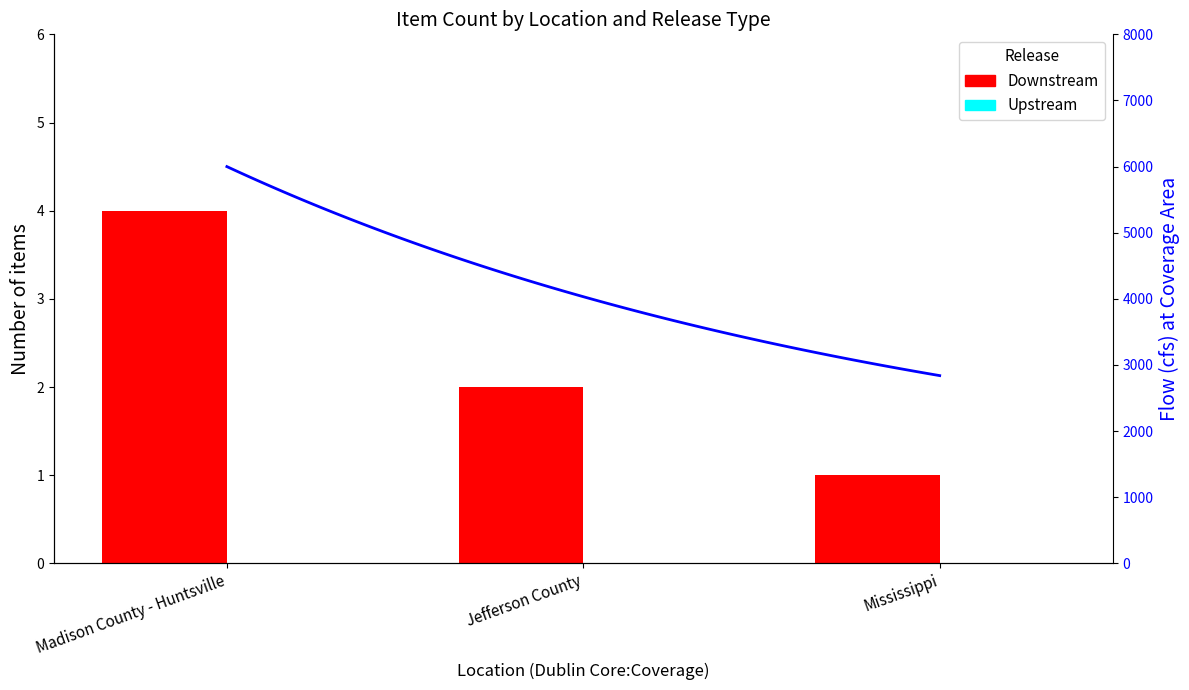

Which category has the highest value in the Upstream series?

Madison County - Huntsville